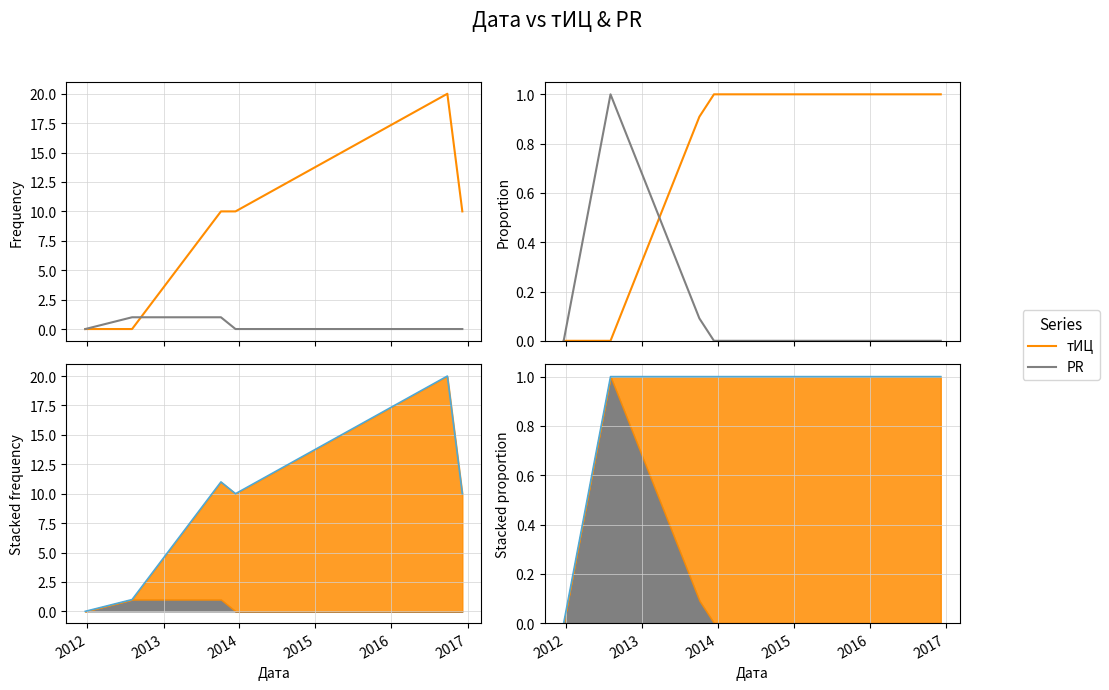

True or false: Total and PR cross at least once.

False